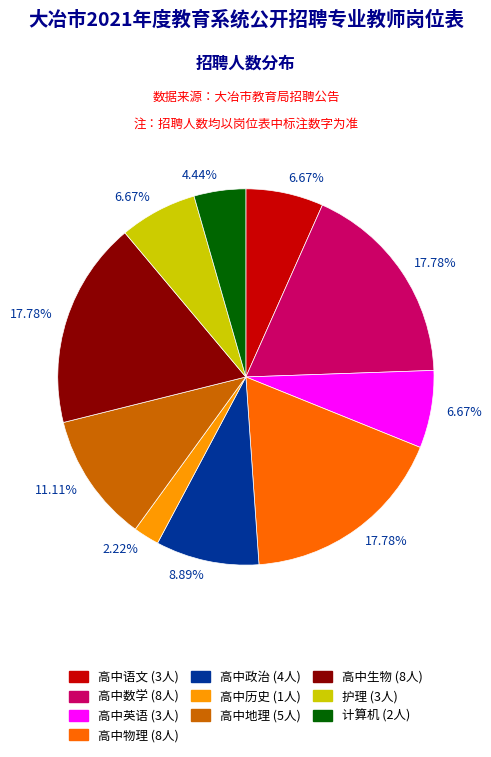

Is there a majority slice in this chart?

No